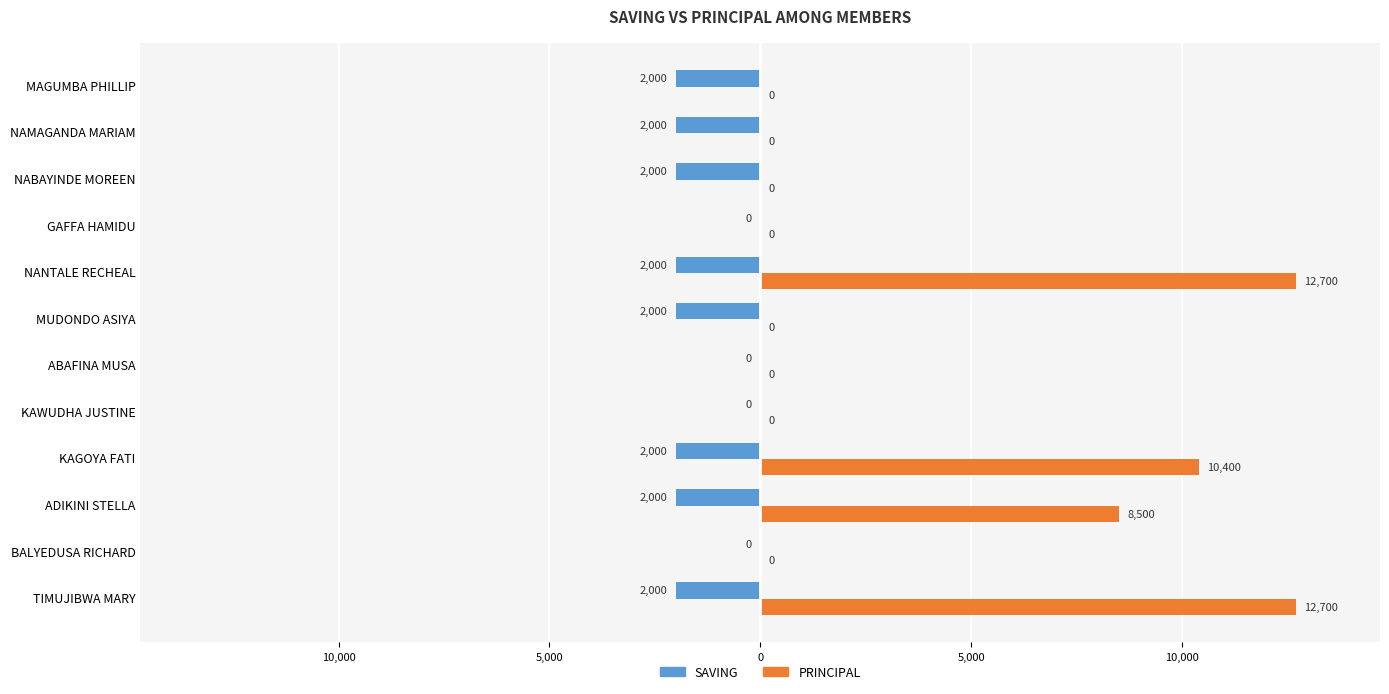

What is the value of the SAVING bar at the 4th from the left?

-2000